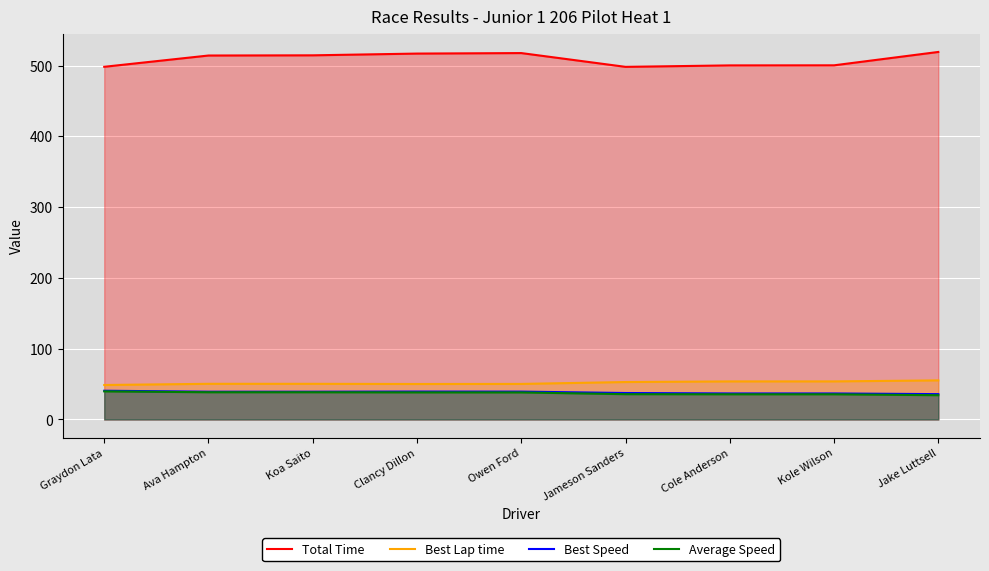

Which series changed the most between Cole Anderson and Kole Wilson?

Total Time